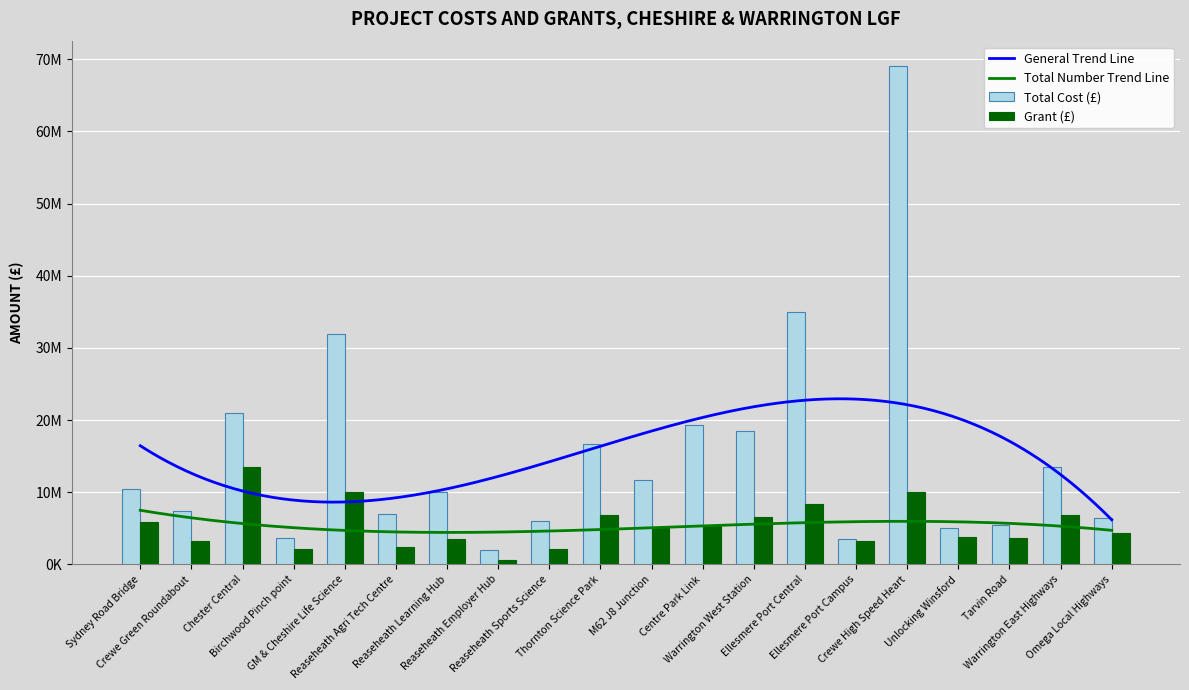

What is the average value of the Grant (£) series?

5374450